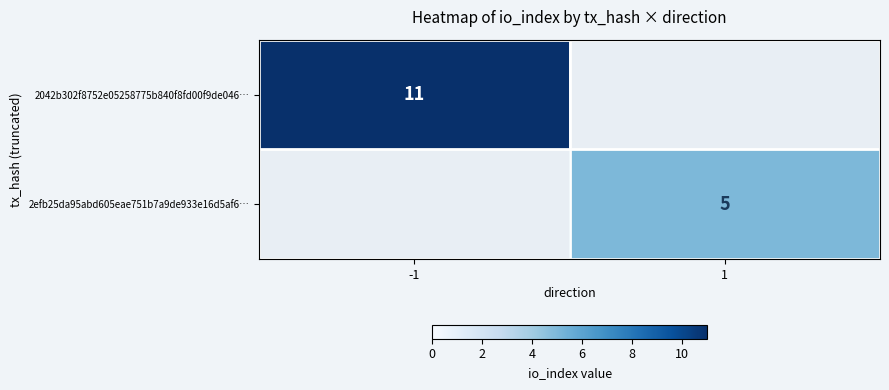

Is the value of 2efb25da95abd605eae751b7a9de933e16d5af6… at 1 greater than the value of 2042b302f8752e05258775b840f8fd00f9de046… at -1?

No